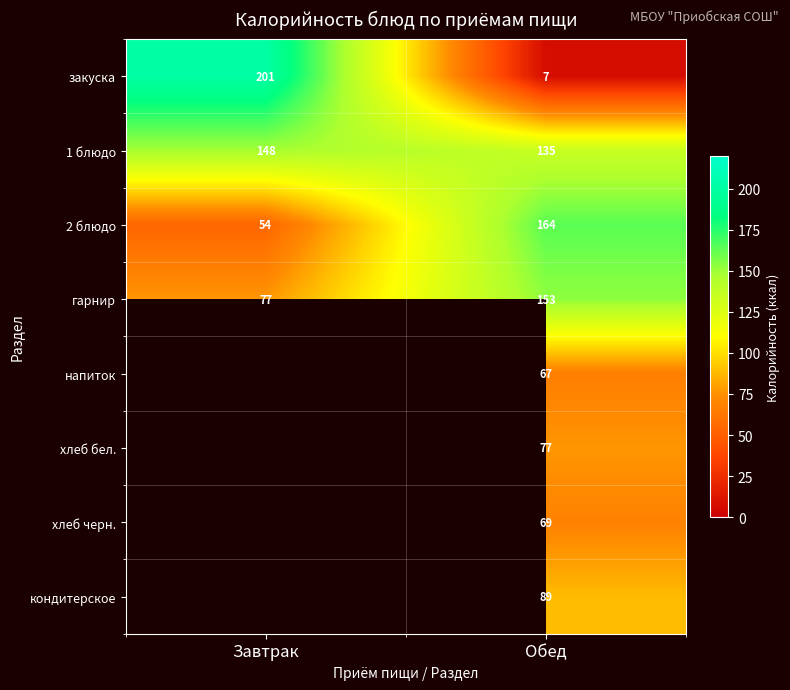

What is the difference between the highest and lowest values at Завтрак?

147.0